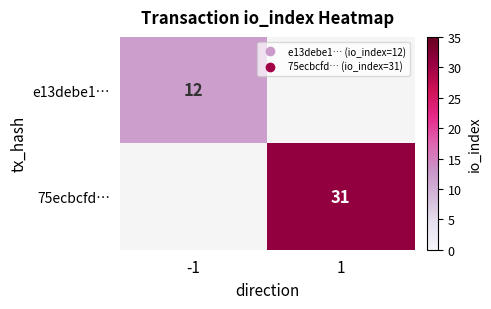

List the series in order of their overall mean, lowest first.

e13debe1…, 75ecbcfd…